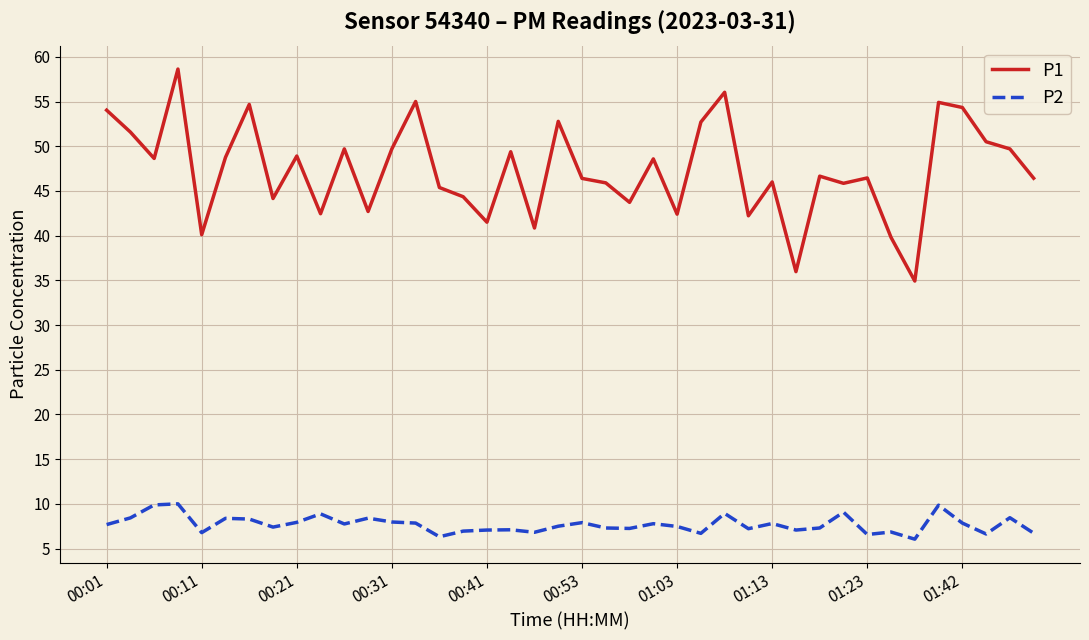

True or false: P1 and P2 intersect in this chart.

False